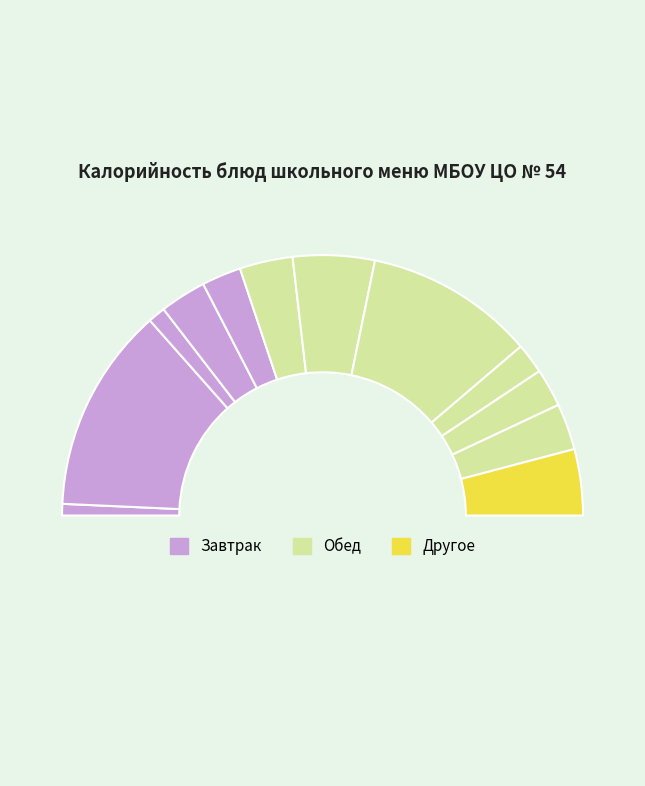

How many segments does this pie chart have?

13